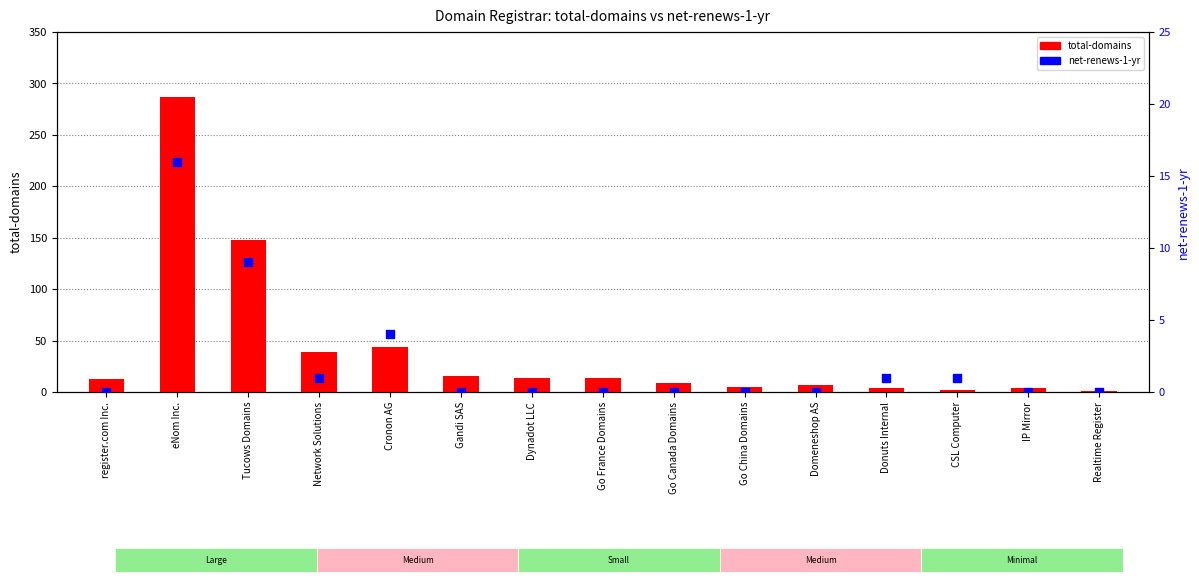

Which series has the largest Y range (max minus min)?

total-domains